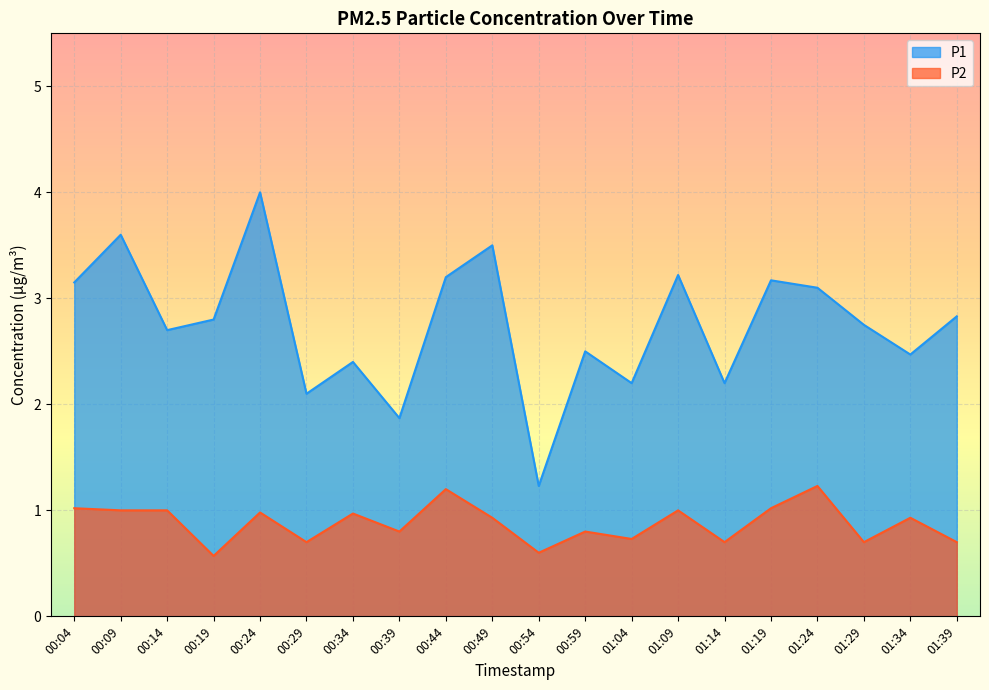

True or false: P2 and P1 cross at least once.

False